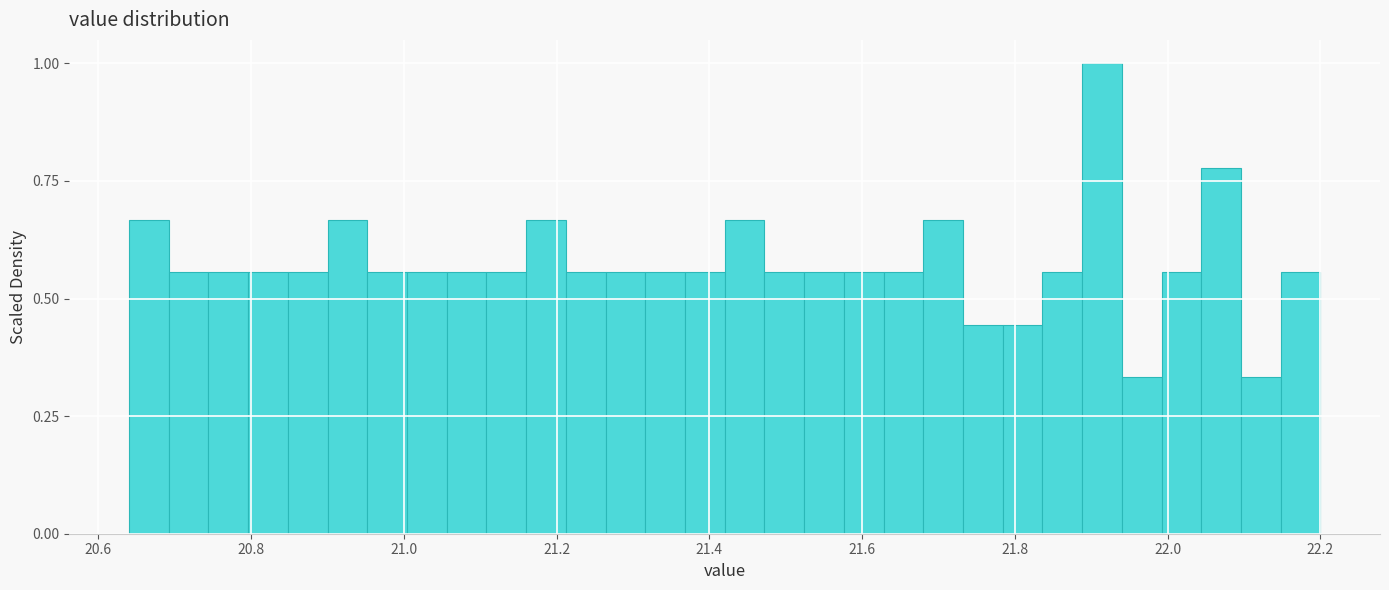

Read against the x-axis, roughly where is the centre of the tallest bar?

21.92